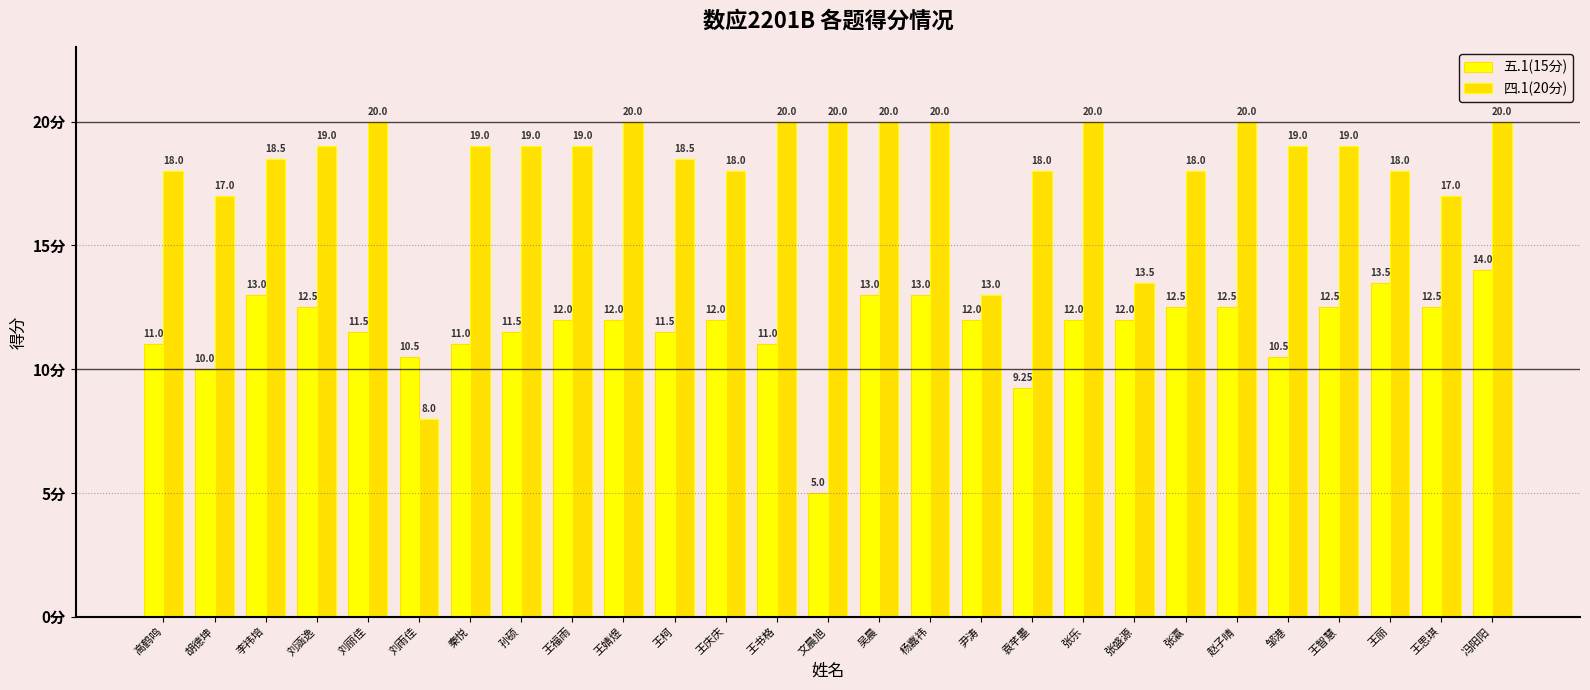

At which category is the sum across all series the highest?

冯阳阳